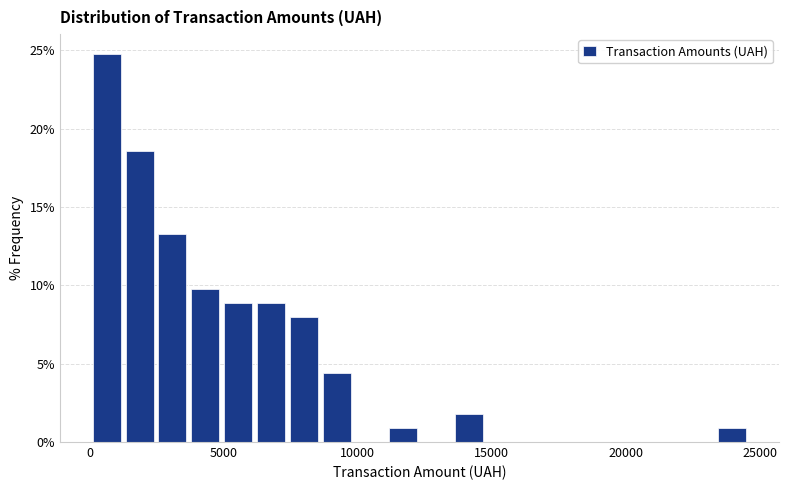

Around what value on the x-axis is the tallest bar? Give the approximate position of its centre, as read against the axis.

500